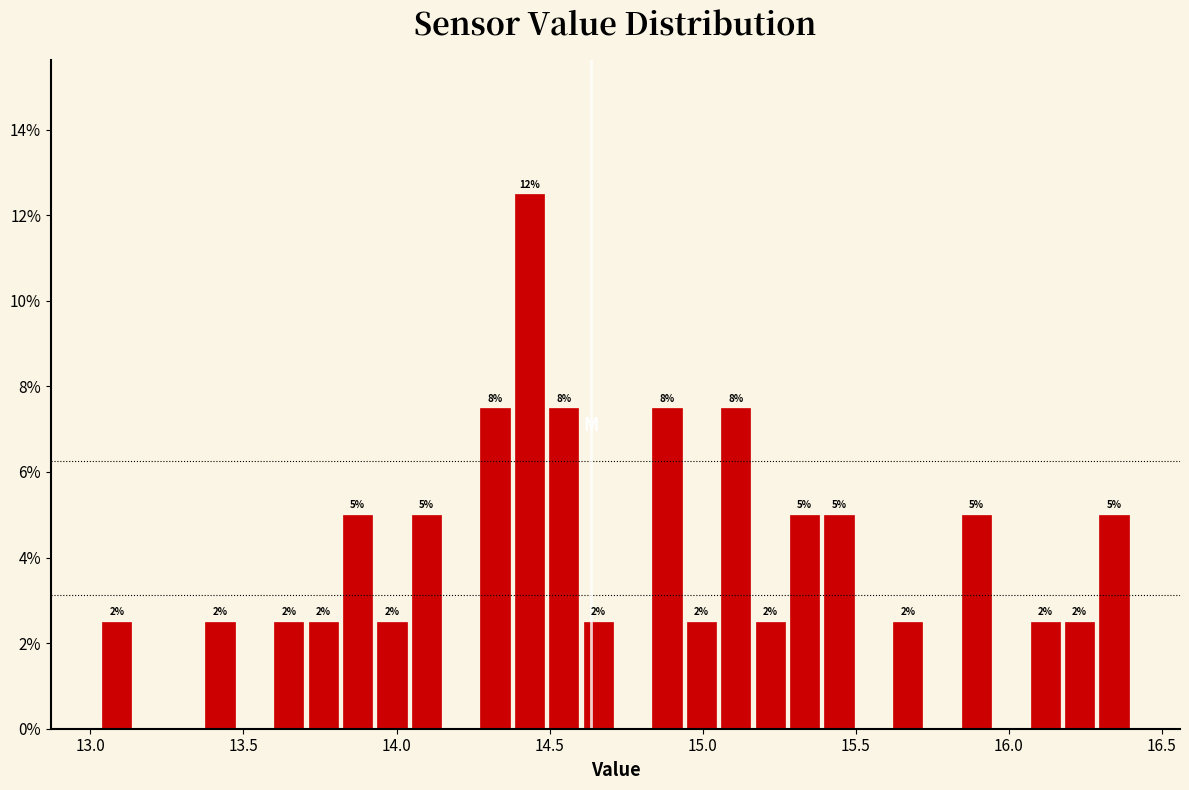

Read against the x-axis, roughly where is the centre of the tallest bar?

14.45